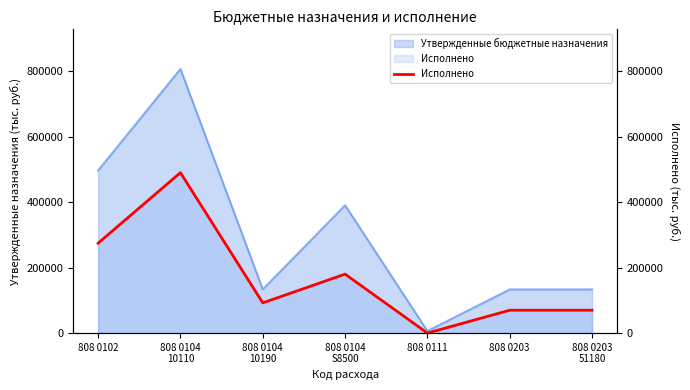

The chart shows a value of 69850.0 at 808 0203. True or false?

True